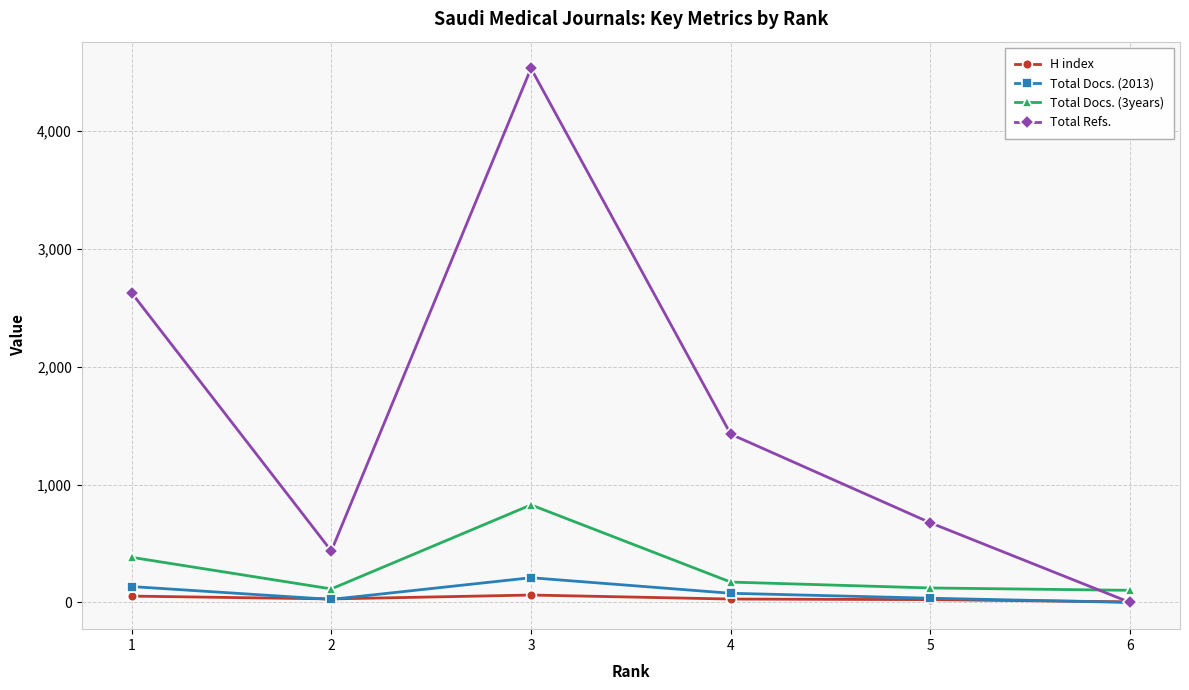

Rank the series at 4 from lowest to highest value.

H index, Total Docs. (2013), Total Docs. (3years), Total Refs.